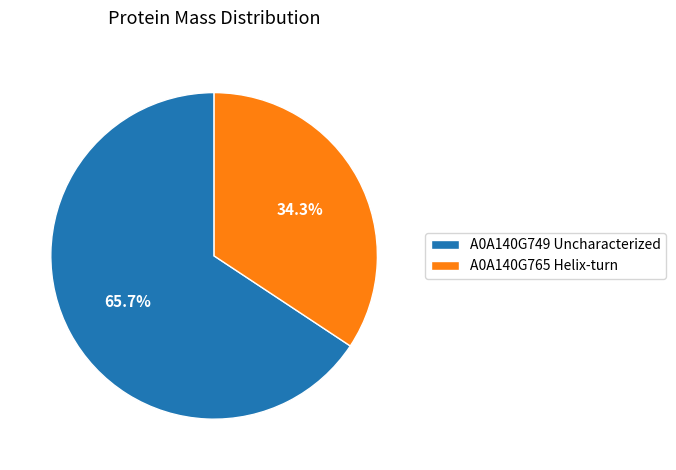

Which category has the smallest portion of the pie?

A0A140G765 Helix-turn